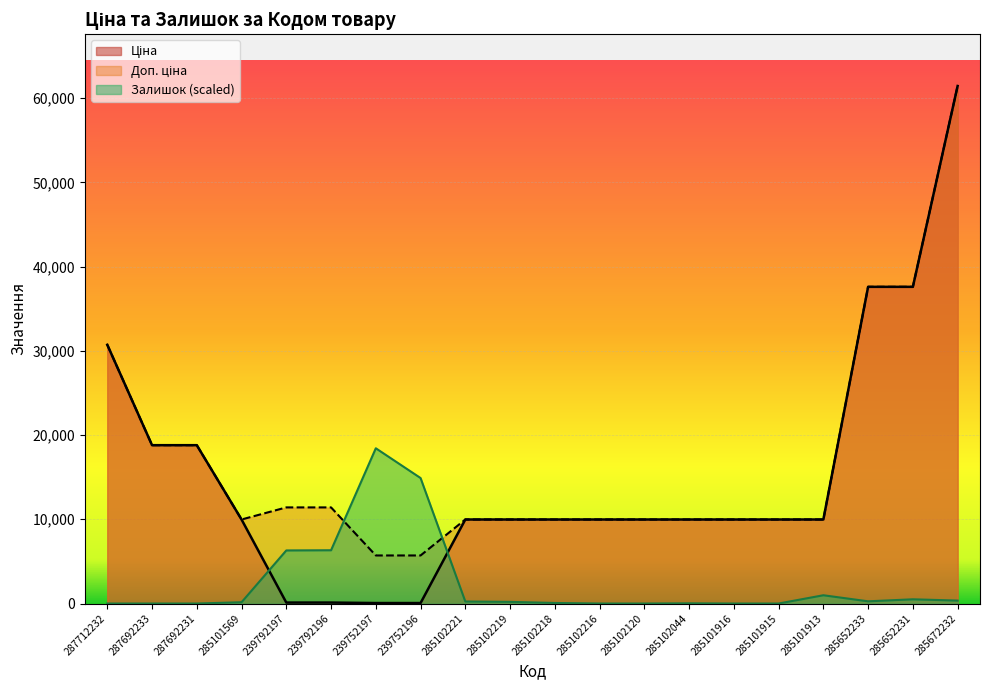

Is the value of Ціна at 285672232 greater than the value of Залишок at 239792196?

Yes